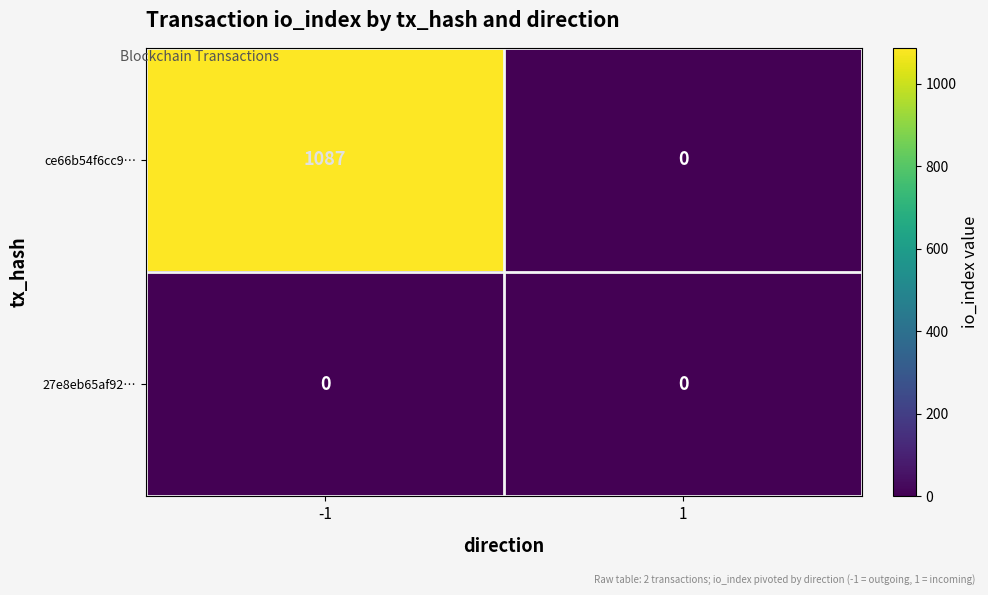

Which series changed the most between -1 and 1?

ce66b54f6cc9…